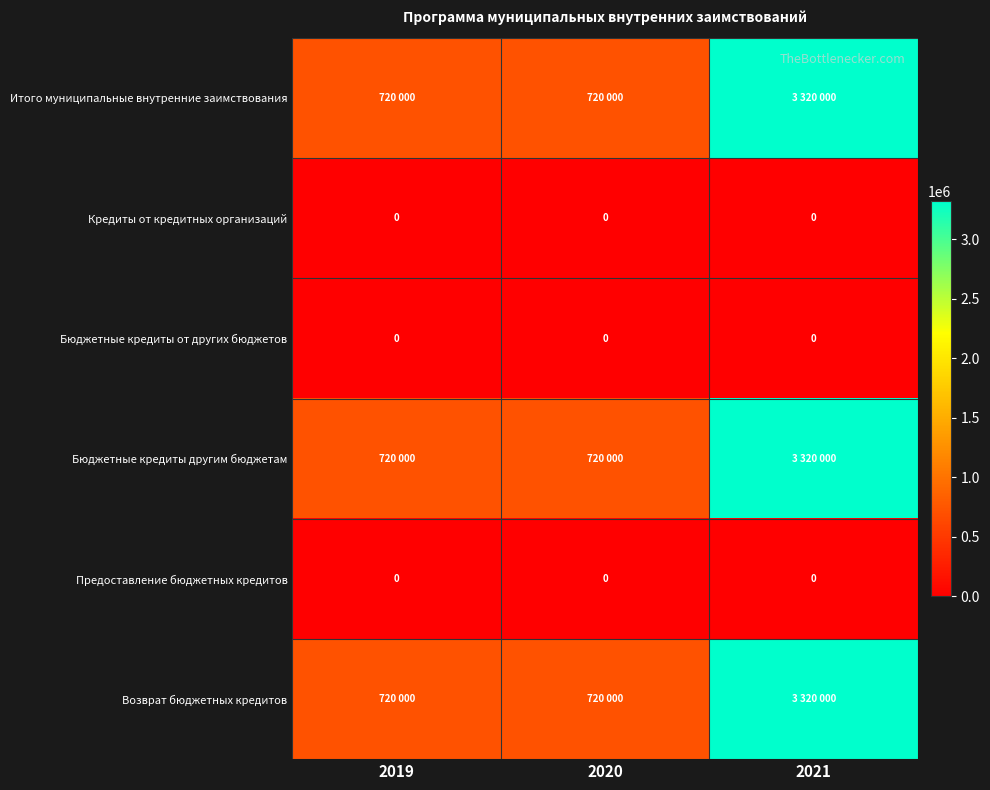

The value of Предоставление бюджетных кредитов at 2021 is 0. True or false?

True